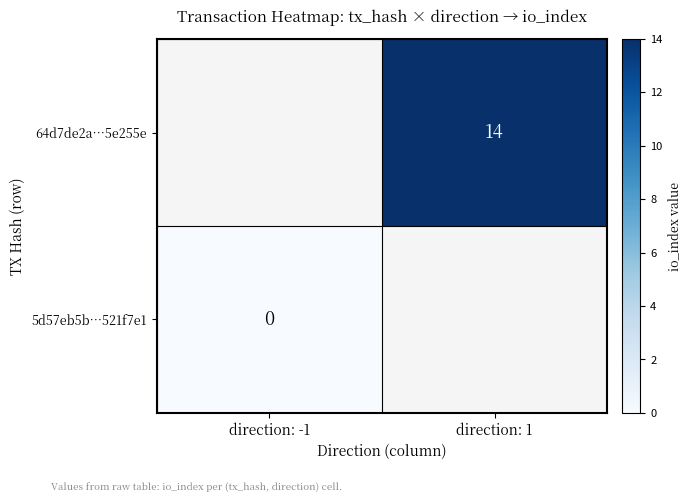

The value of 64d7de2a…5e255e at direction: 1 is 14. True or false?

True